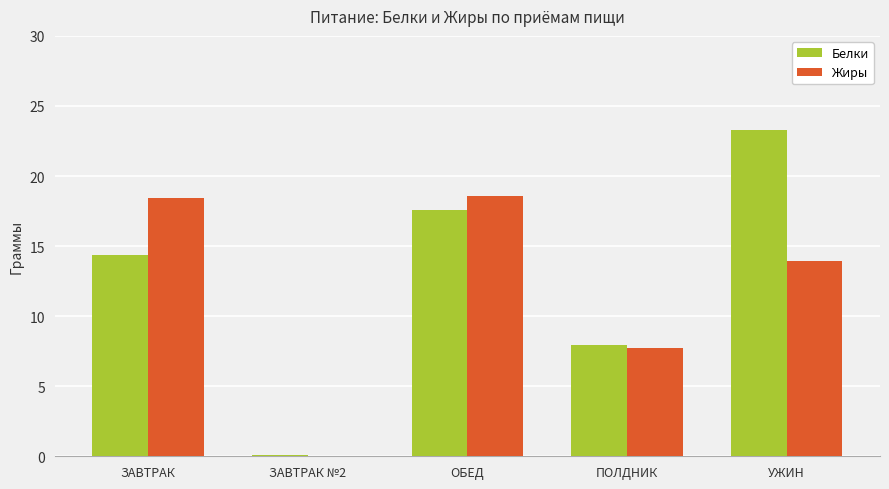

What is the highest value of the Жиры series?

18.5